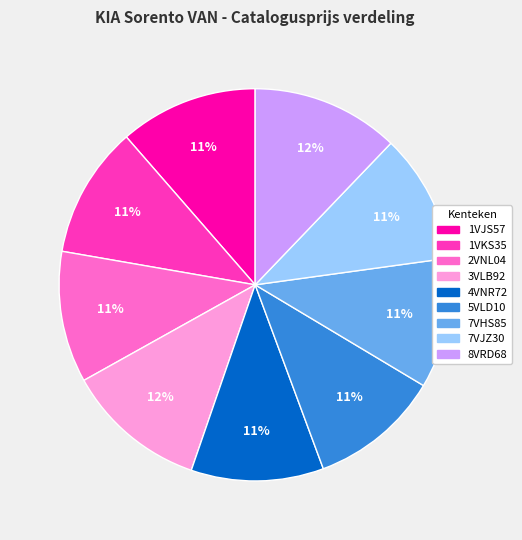

Combined, do 7VHS85 and 1VKS35 account for over 50%?

No